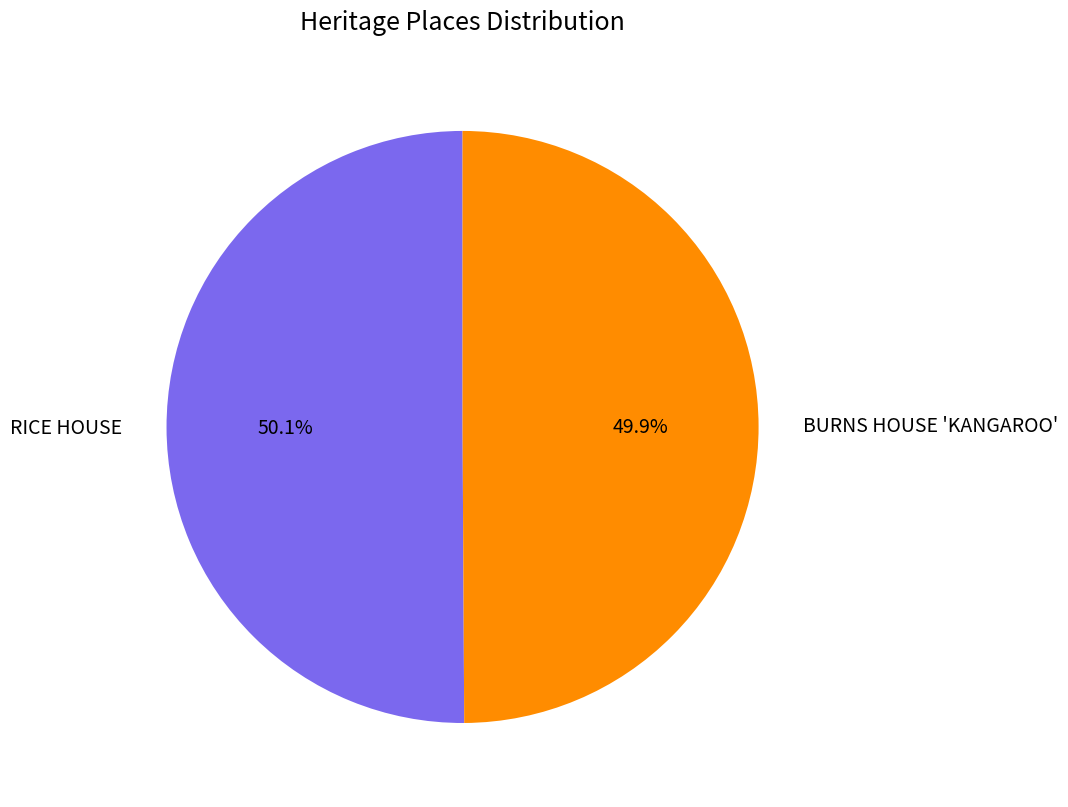

Is it true that BURNS HOUSE 'KANGAROO' is 37% of the pie?

False